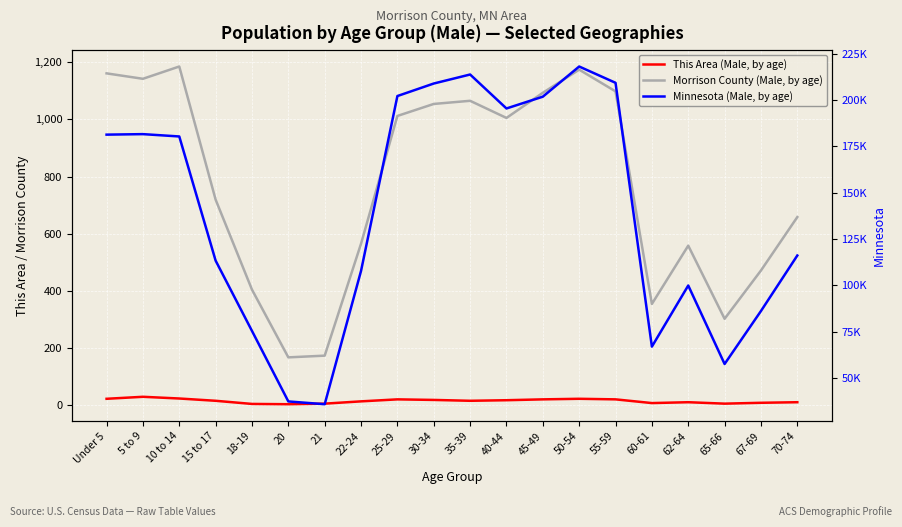

What are all the series names shown in the legend?

This Area (Male, by age), Morrison County (Male, by age), Minnesota (Male, by age)